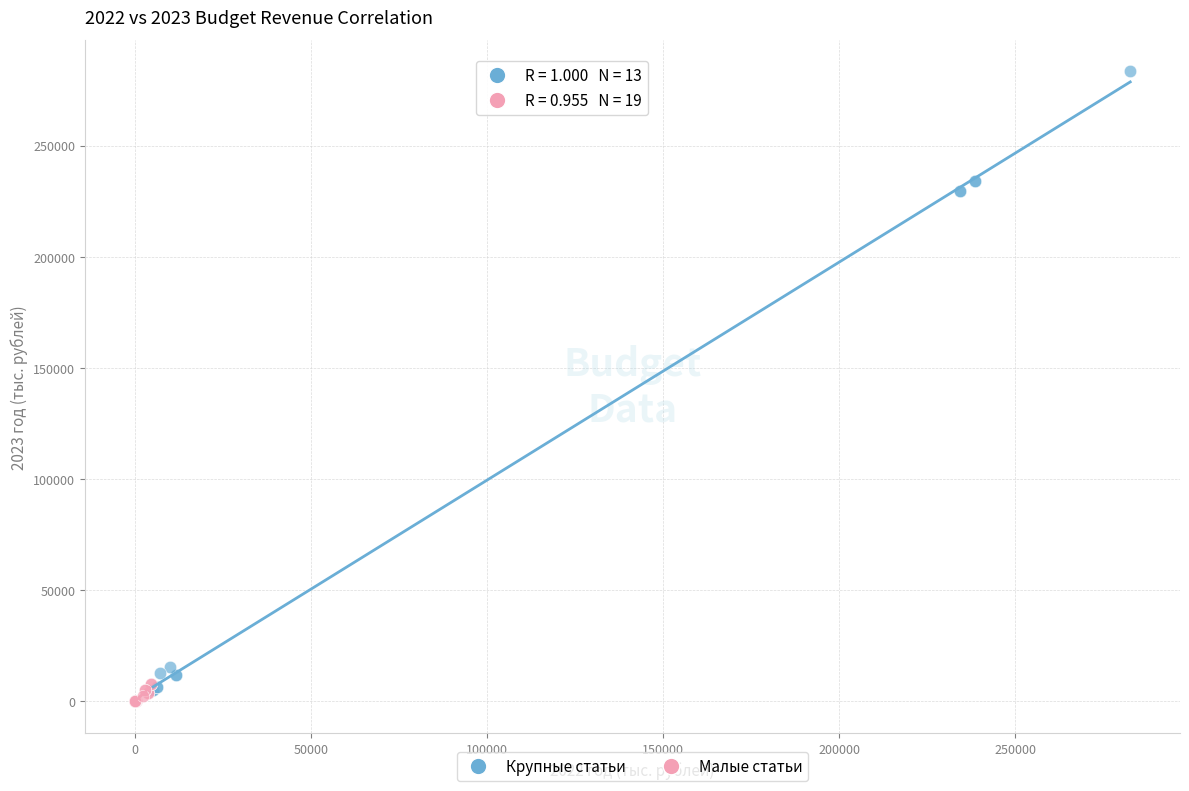

Which series reaches the maximum Y coordinate?

Крупные статьи